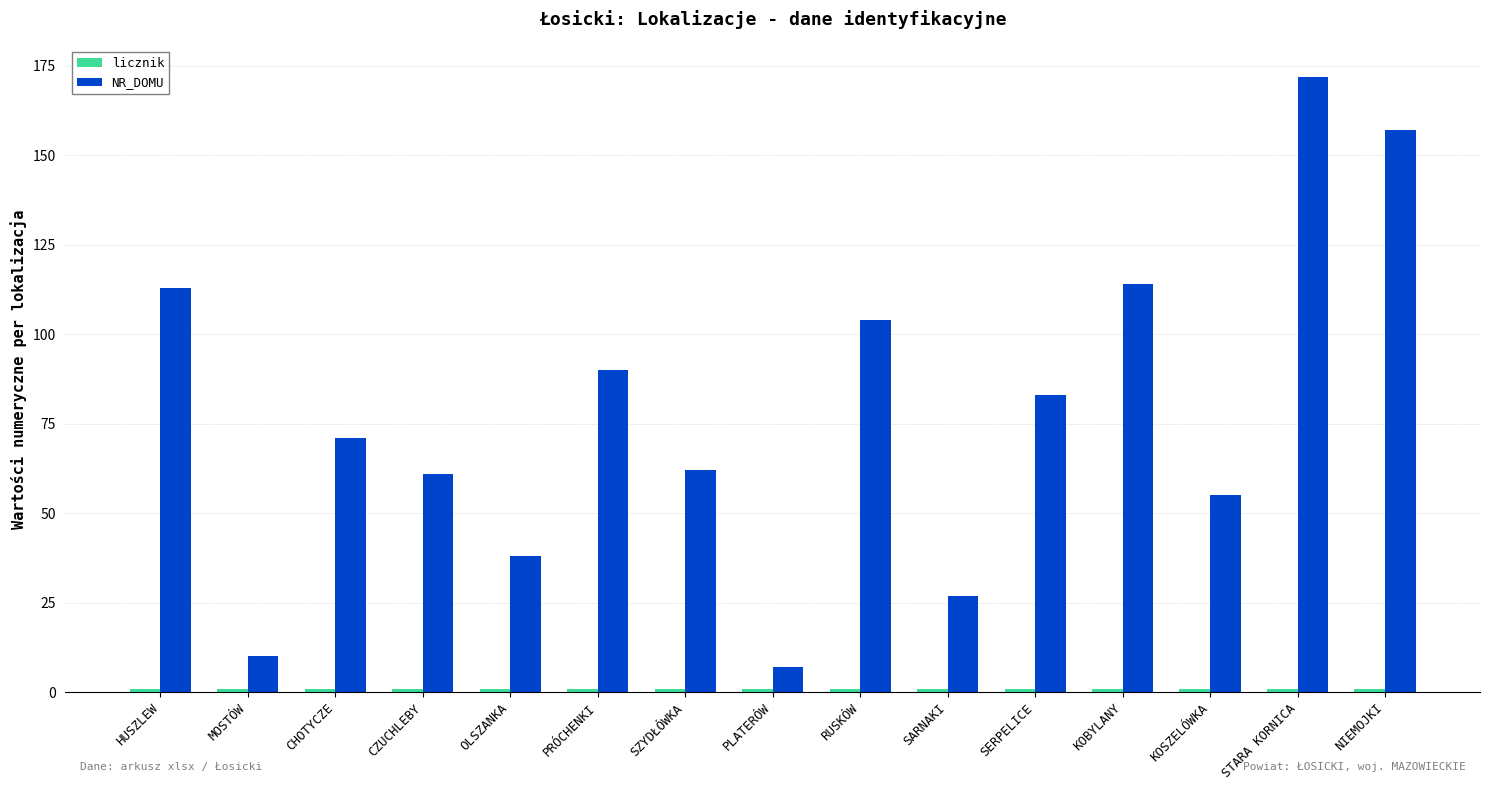

The NR_DOMU series shows 157 at NIEMOJKI. True or false?

True